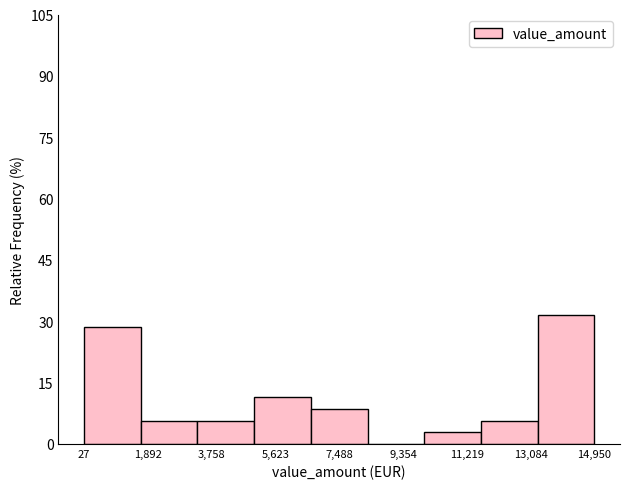

Which range on the x-axis has the tallest bar?

13200 to 15000